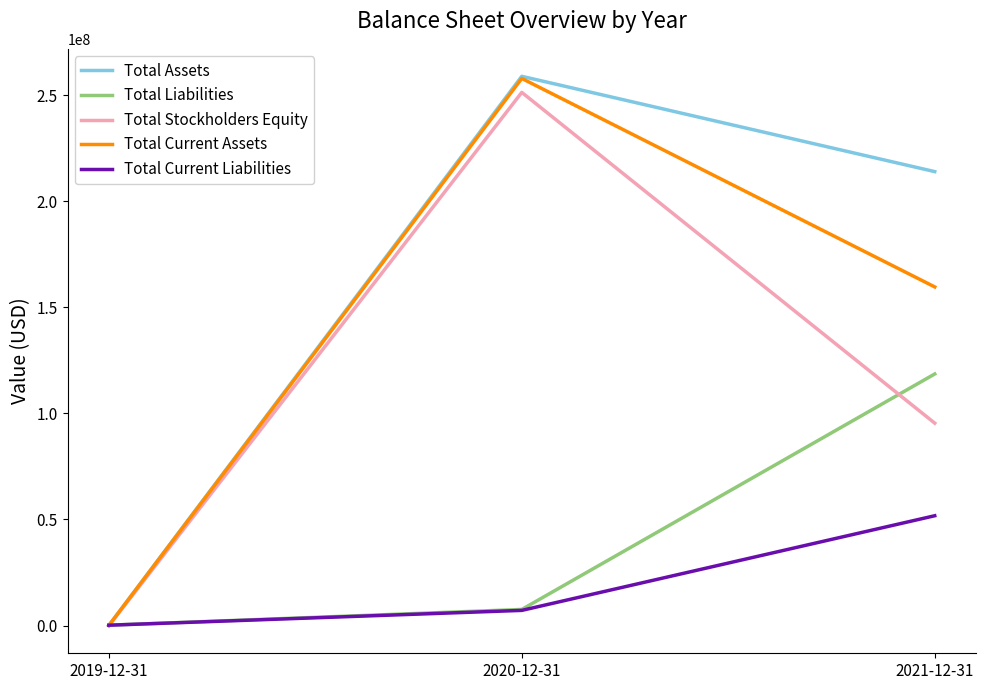

Rank the categories by Total Stockholders Equity value from highest to lowest.

2020-12-31, 2021-12-31, 2019-12-31